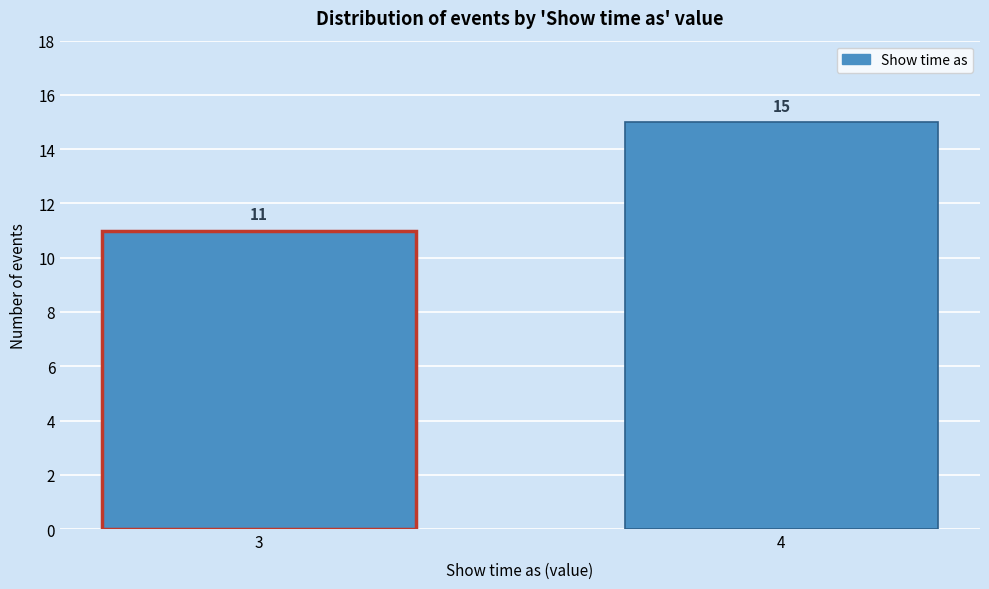

Reading right to left, what are all the values shown in this chart?

4=15	3=11